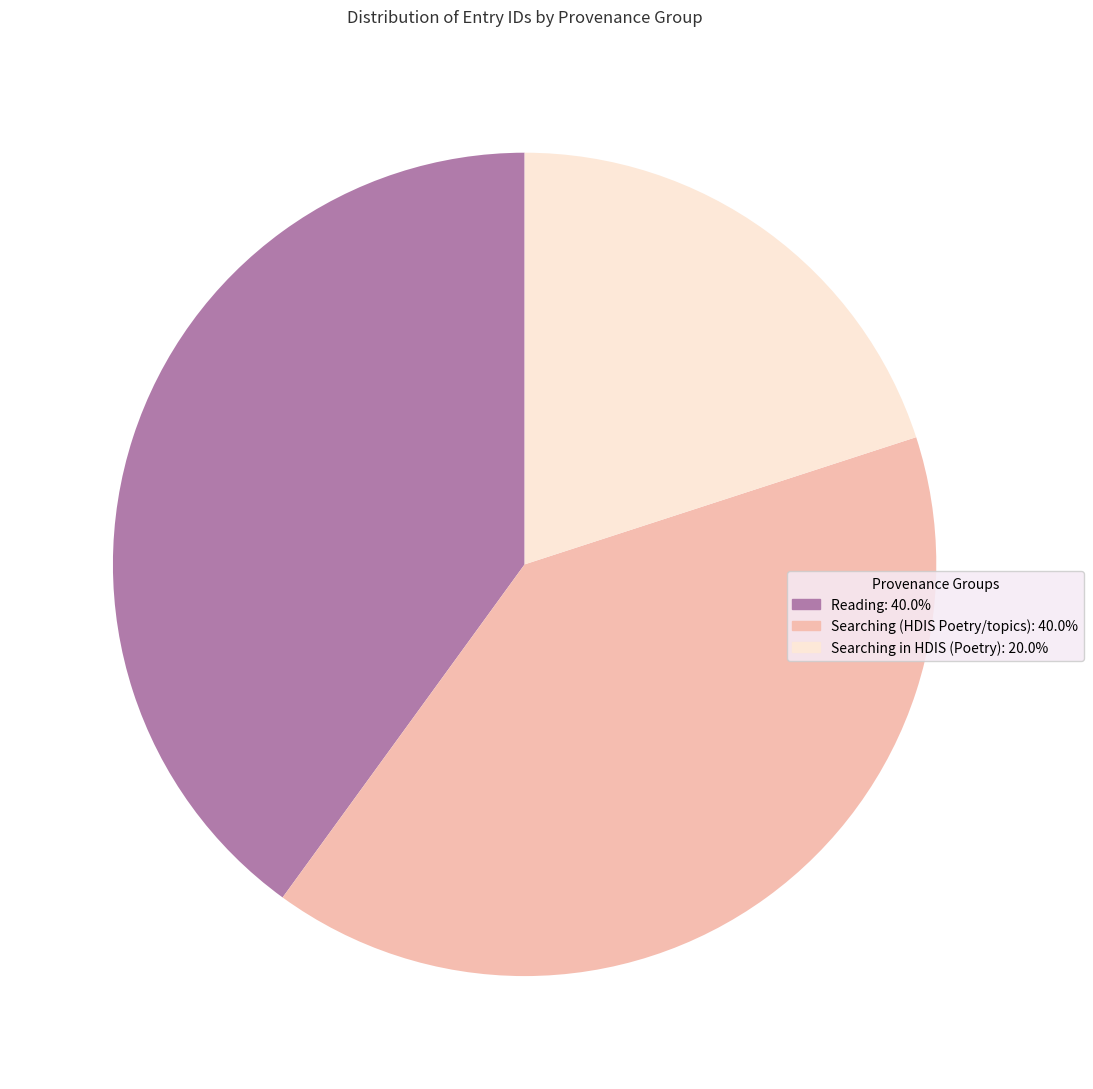

Does any single category account for the majority?

No